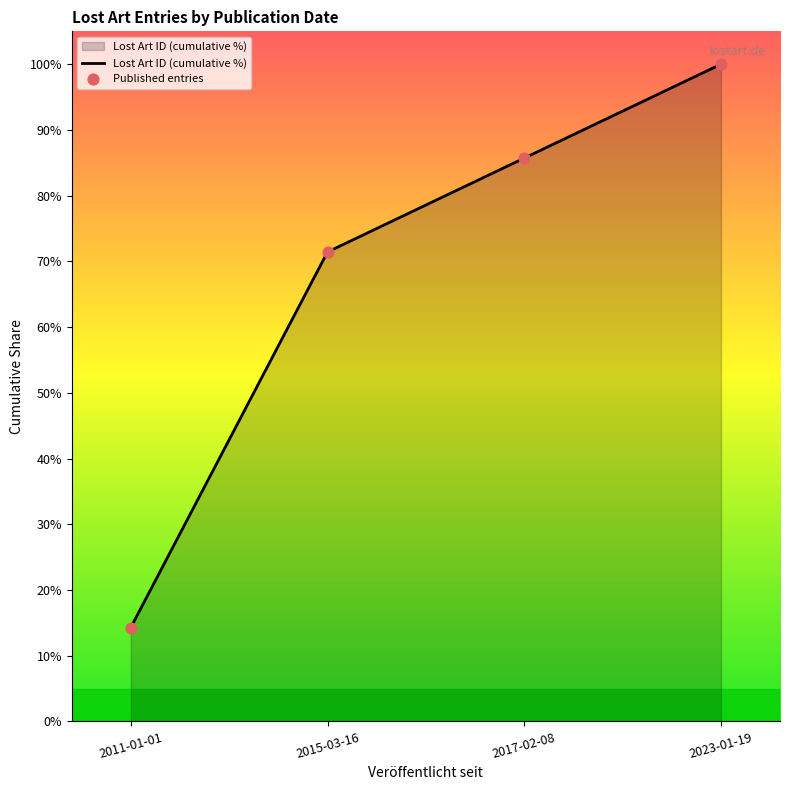

Between 2017-02-08 and 2023-01-19, which is larger?

2023-01-19